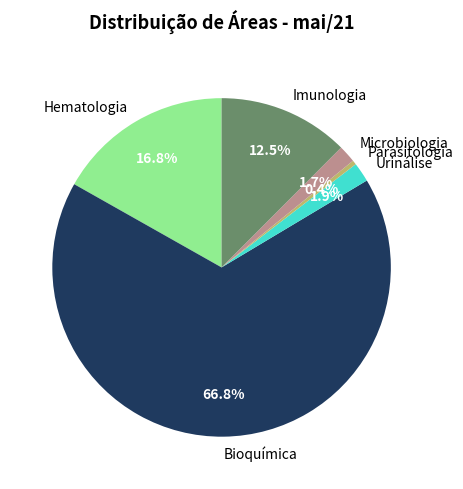

Is it true that Parasitologia is 0% of the pie?

True